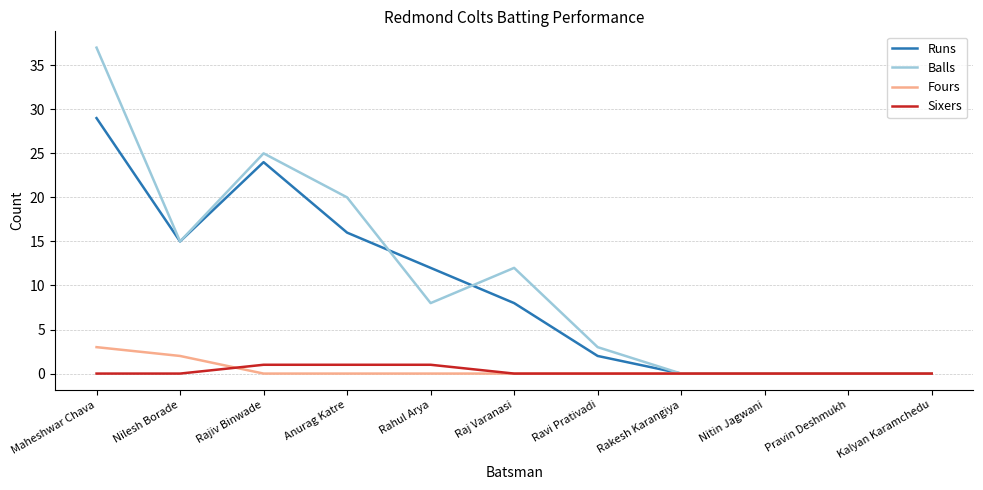

Which series changed the most between Raj Varanasi and Kalyan Karamchedu?

Balls